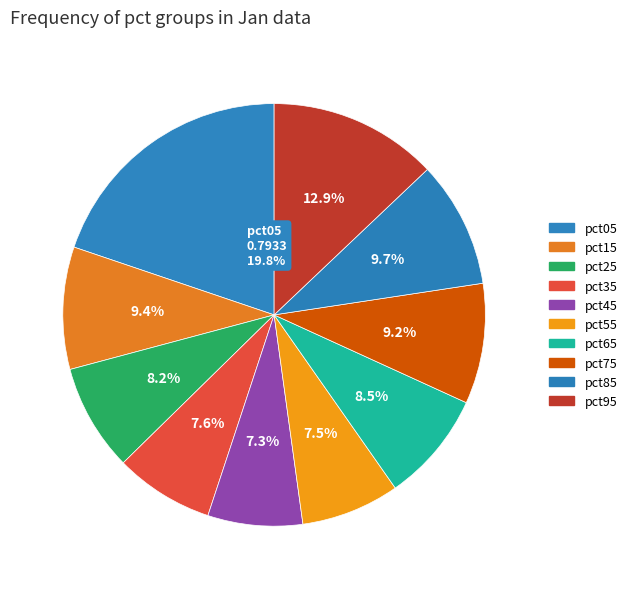

Which category has the smallest portion of the pie?

pct45